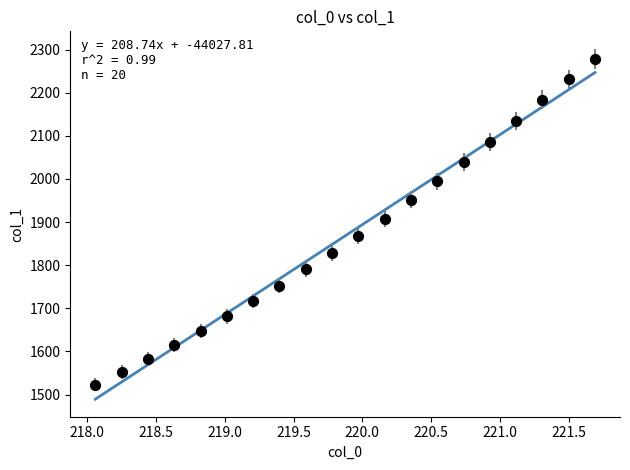

What is the range of Y values (max minus min)?

755.9